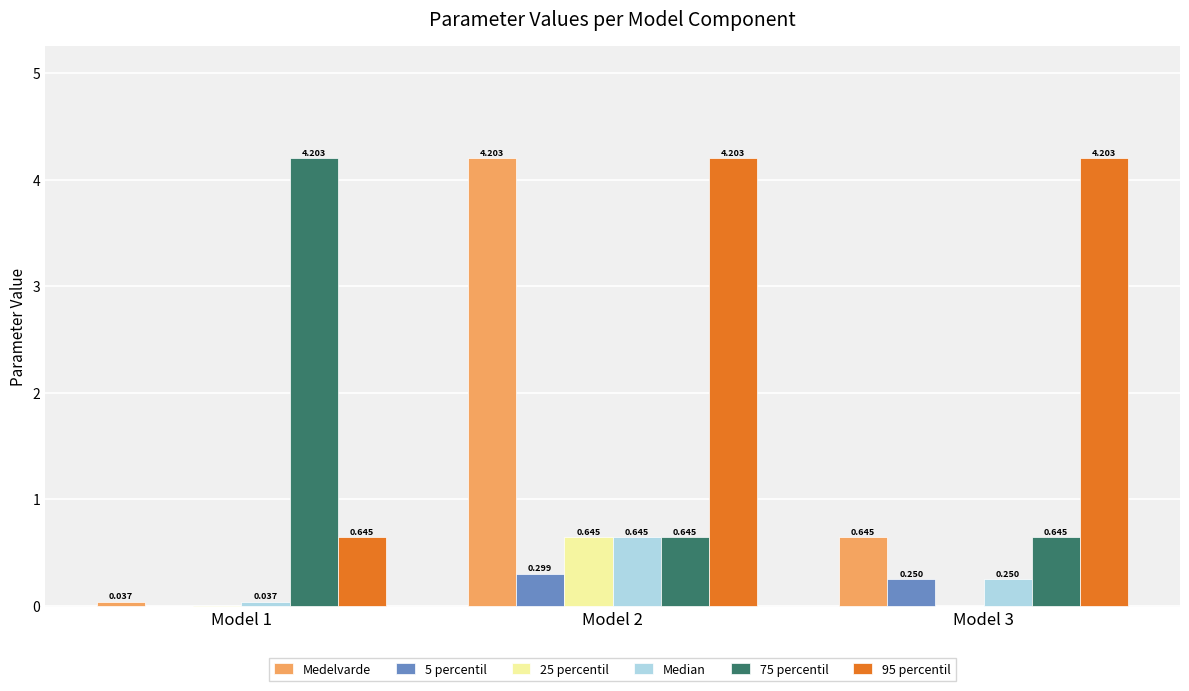

Is the value of 95 percentil at Model 2 greater than the value of 5 percentil at Model 1?

Yes